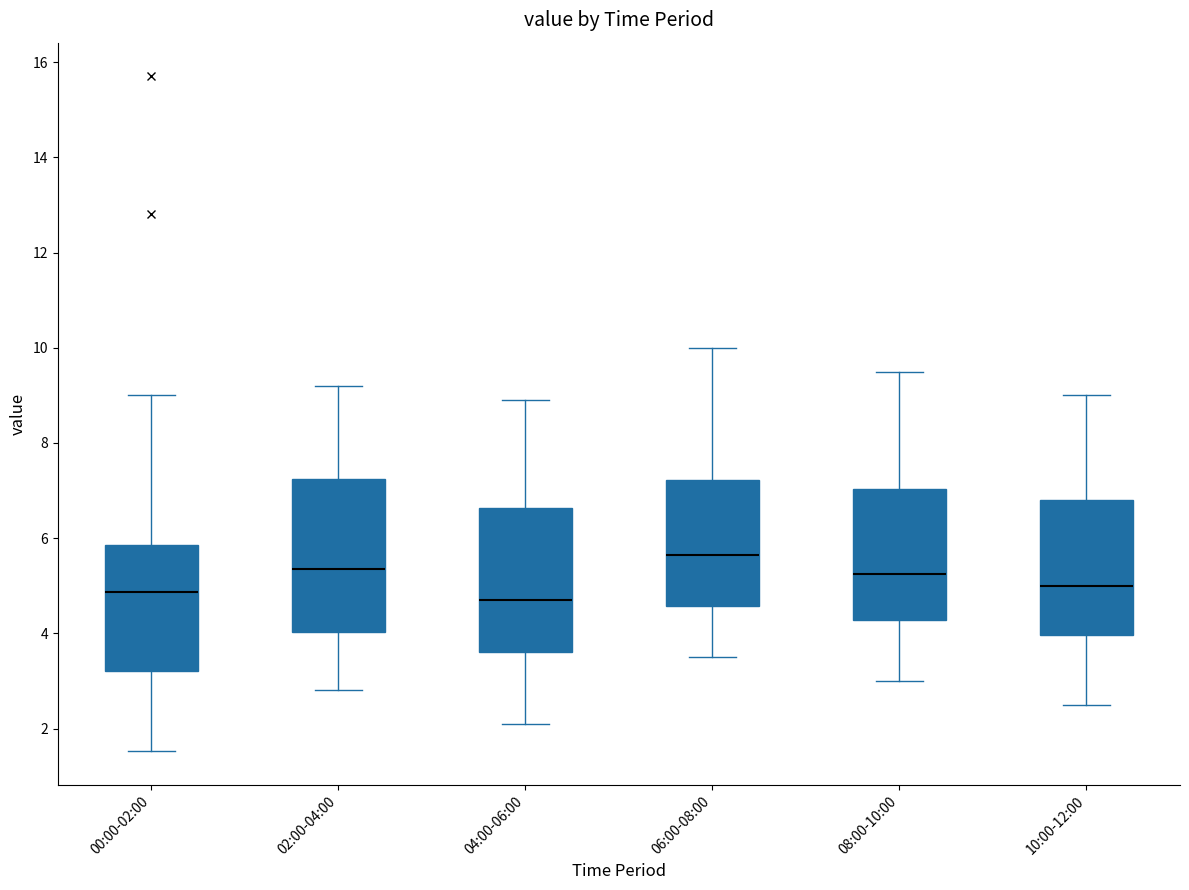

Where is the upper edge of the box for 06:00-08:00 on the y-axis? The values are not printed on the chart, so give them approximately, as read against the axis.

7.2